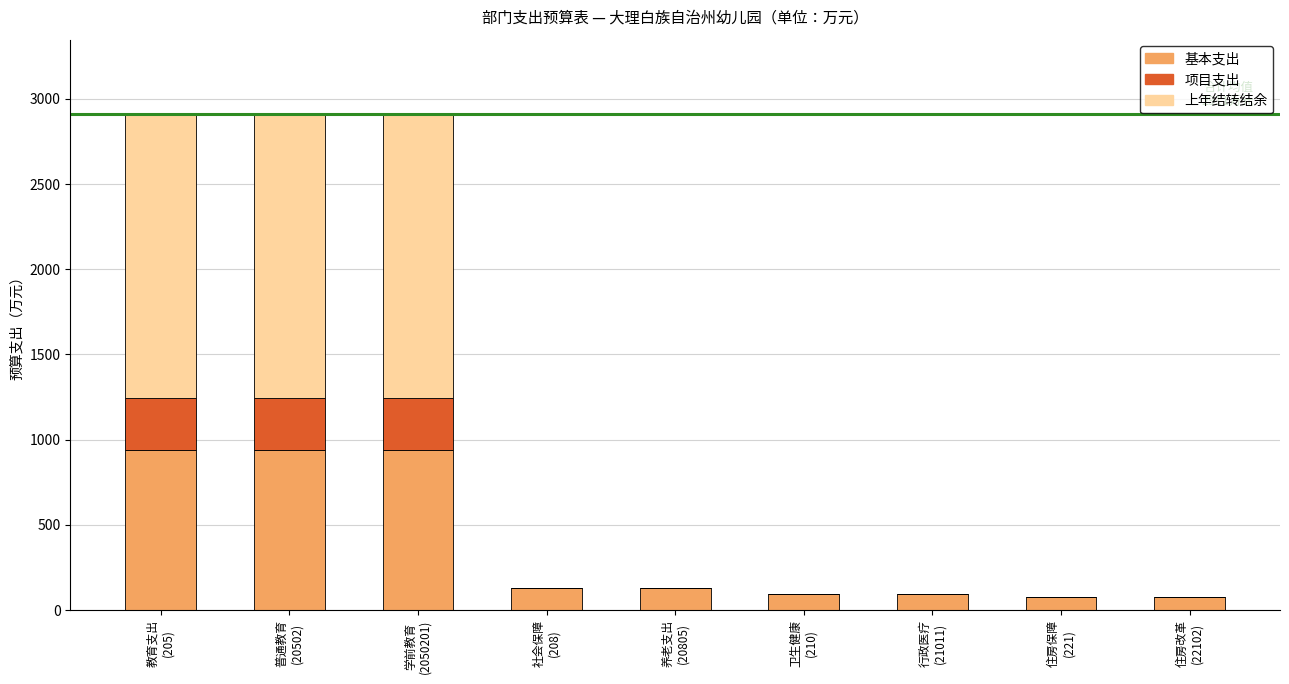

What is the highest value of the 基本支出 series?

935.8